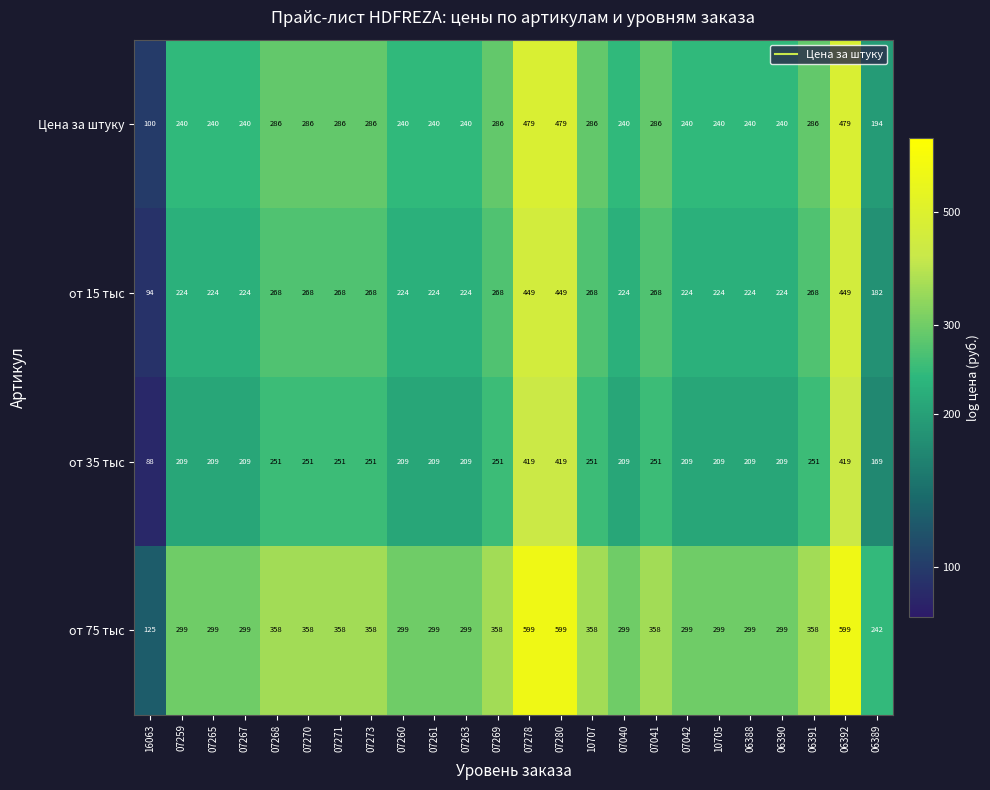

What is the average value of the от 35 тыс series?

243